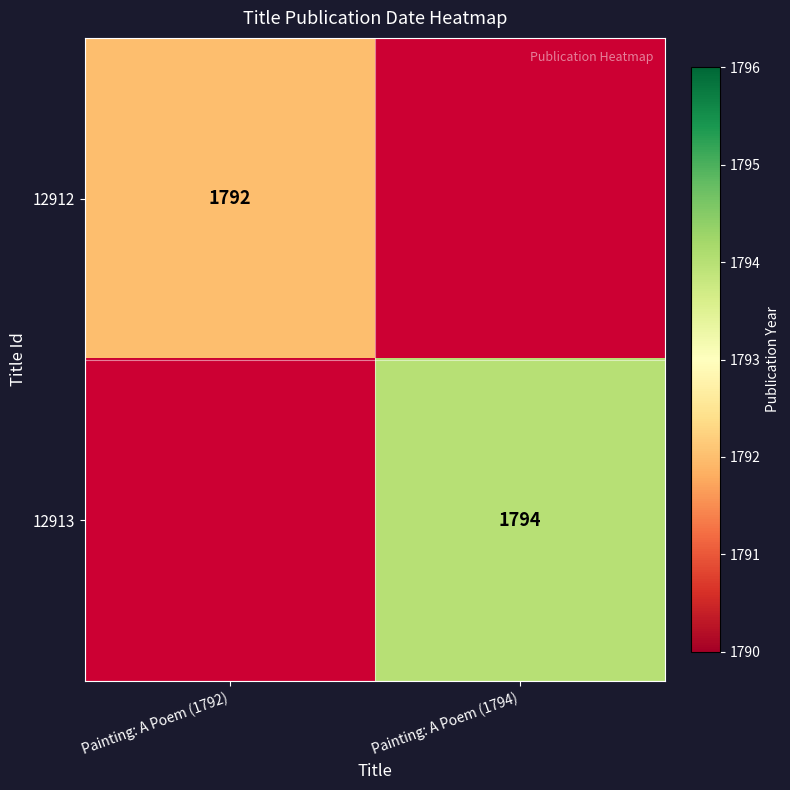

What is the maximum value shown in the chart?

1794.0